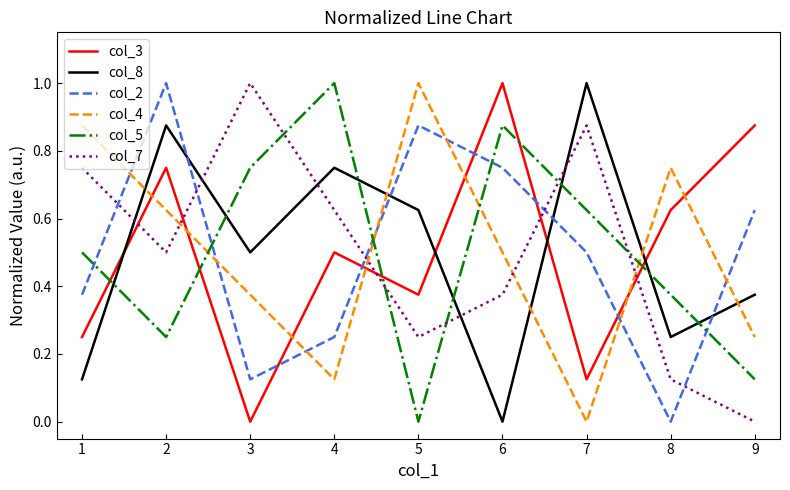

How many lines are shown in the chart?

6